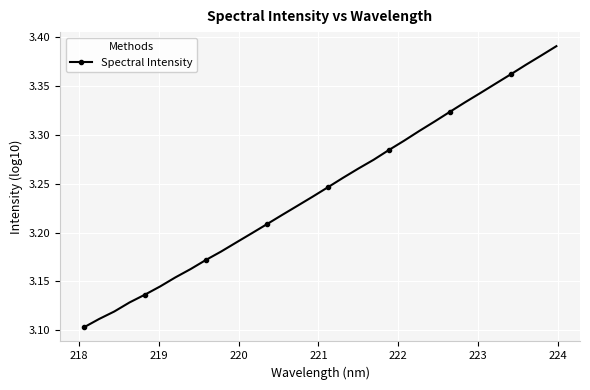

True or false: there are more than 2 points higher than both neighbors.

False